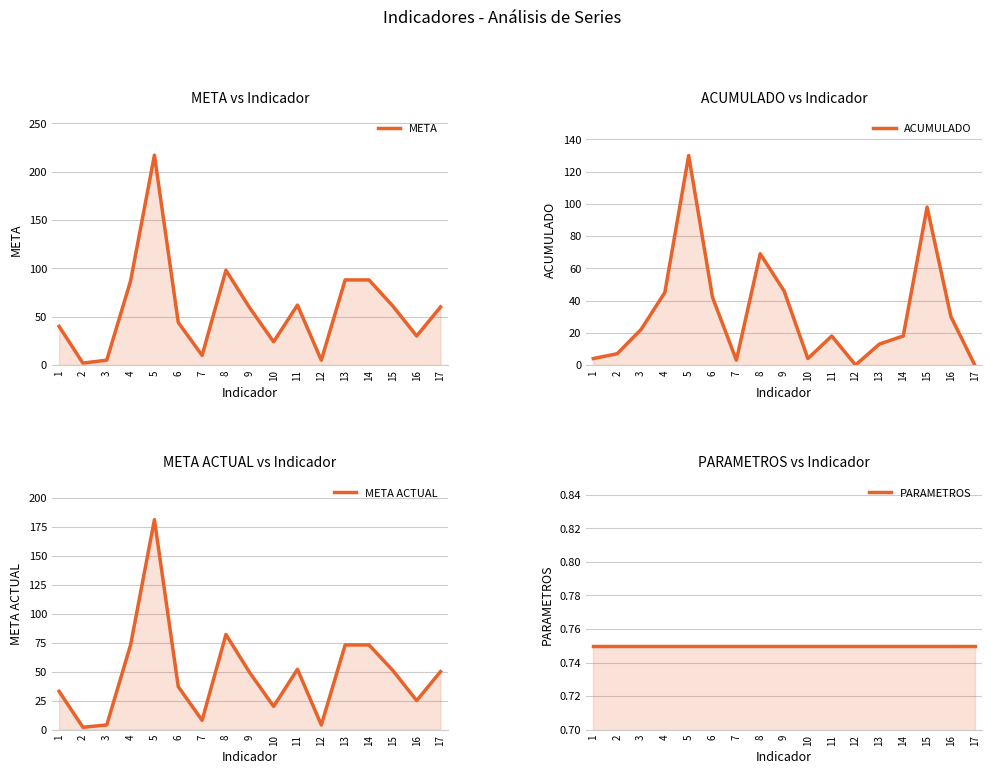

Is the value of ACUMULADO at 1 greater than the value of META at 6?

No